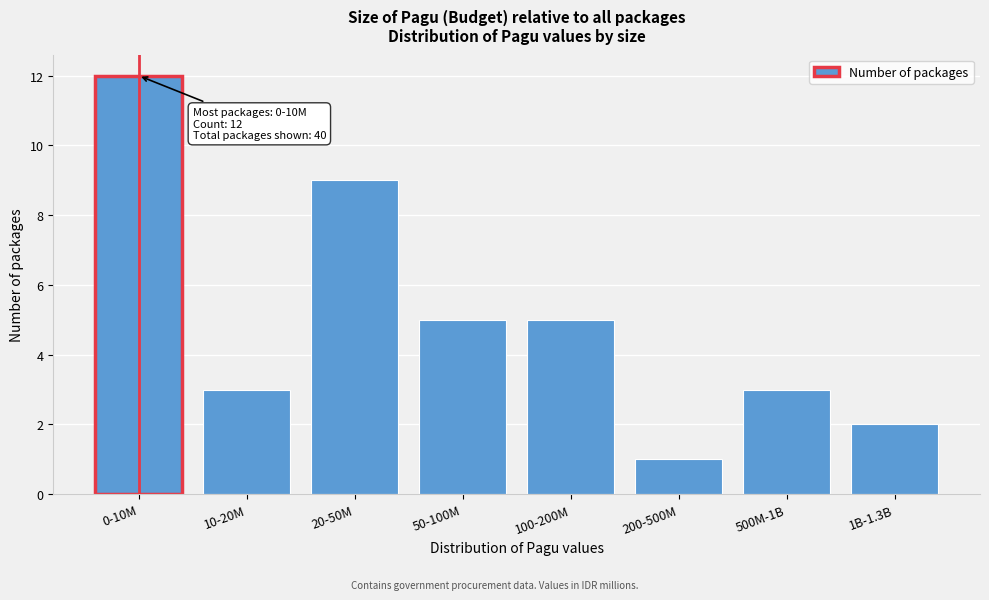

Reading right to left, list all the values displayed in this chart.

1B-1.3B=2	500M-1B=3	200-500M=1	100-200M=5	50-100M=5	20-50M=9	10-20M=3	0-10M=12